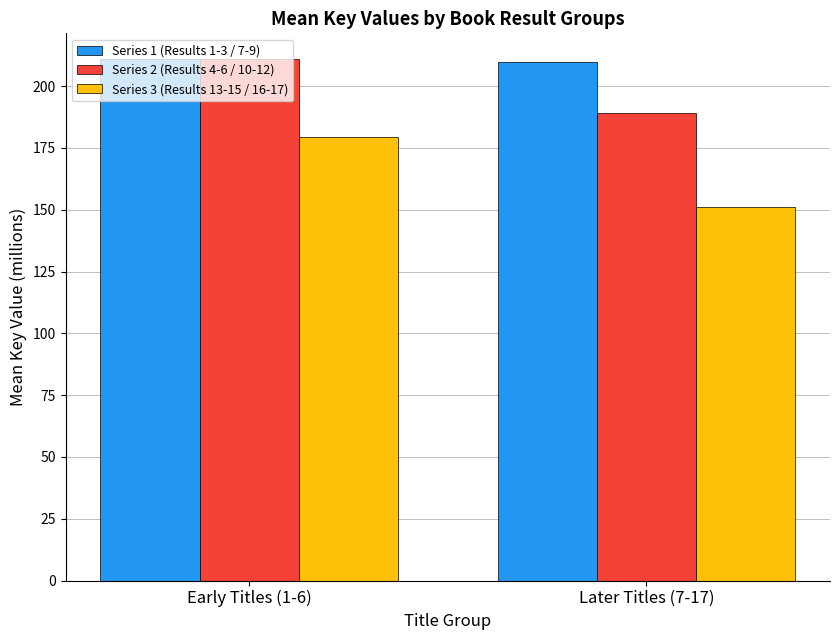

Read the Series 1 (Results 1-3 / 7-9) value at Early Titles (1-6).

210.9